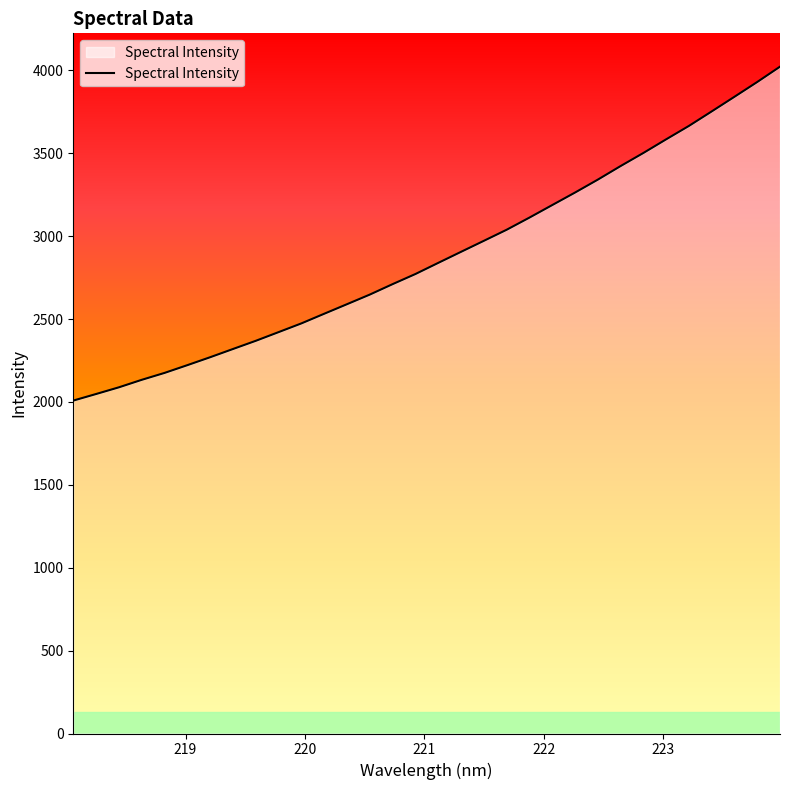

What is the smallest value displayed?

2008.1